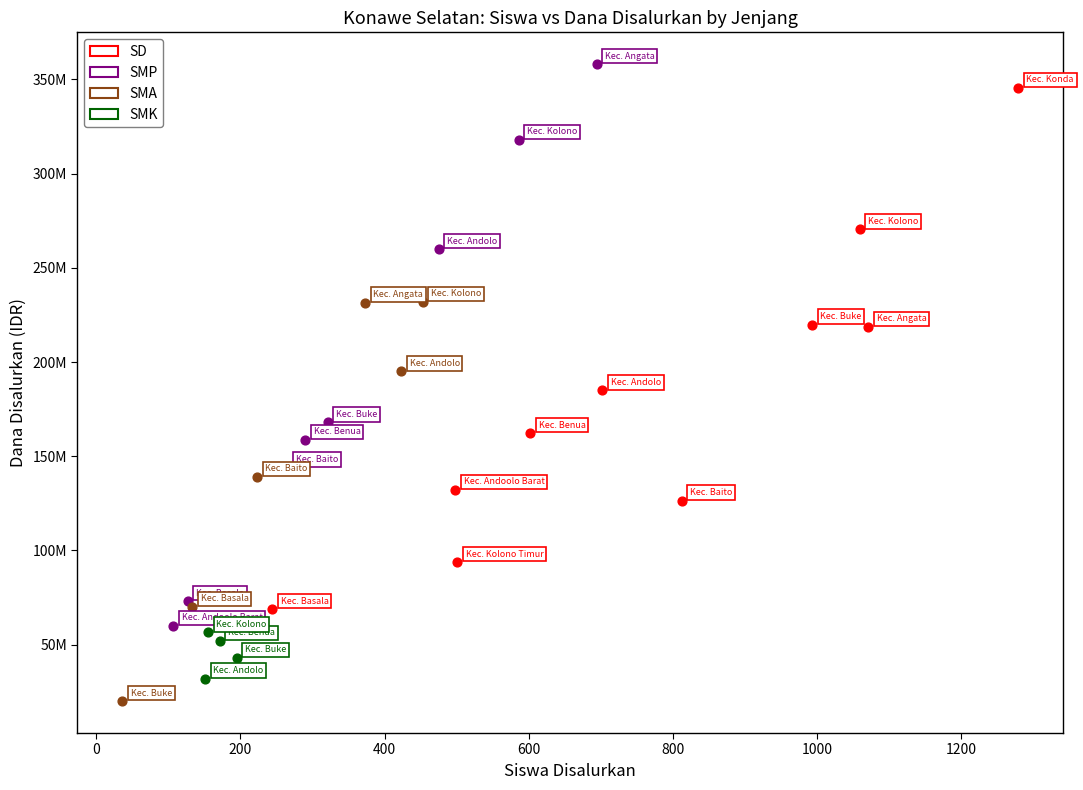

What are all the series names shown in the legend?

SD, SMP, SMA, SMK